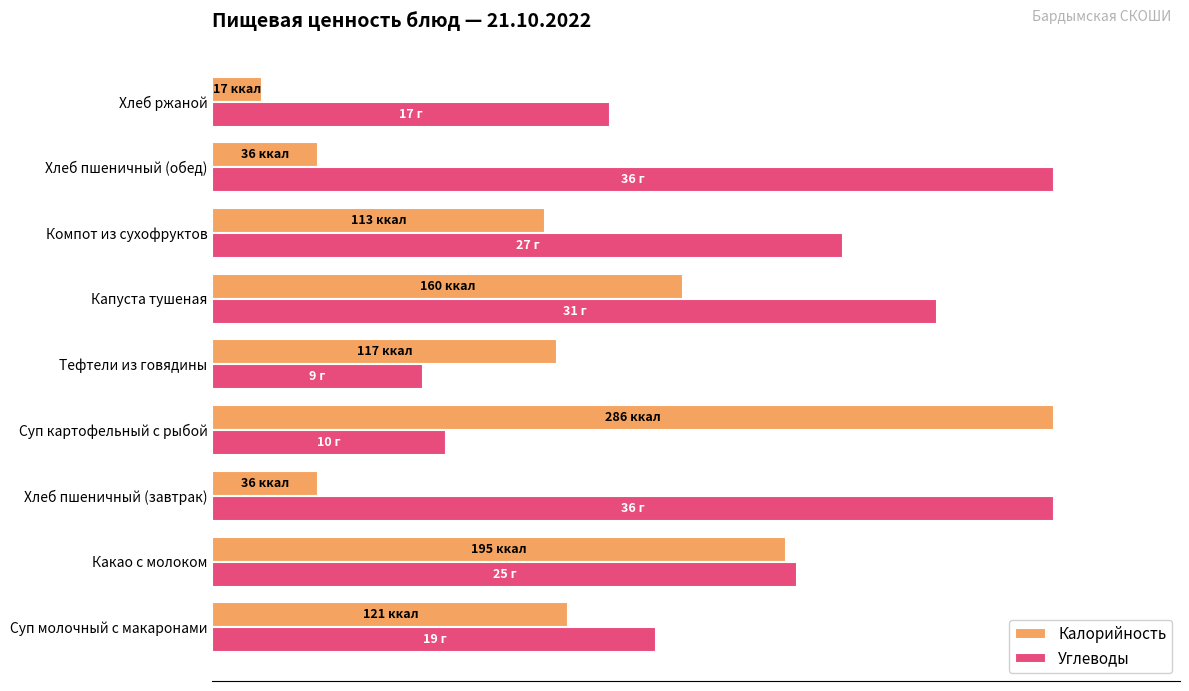

What are all the series names shown in the legend?

Калорийность, Углеводы